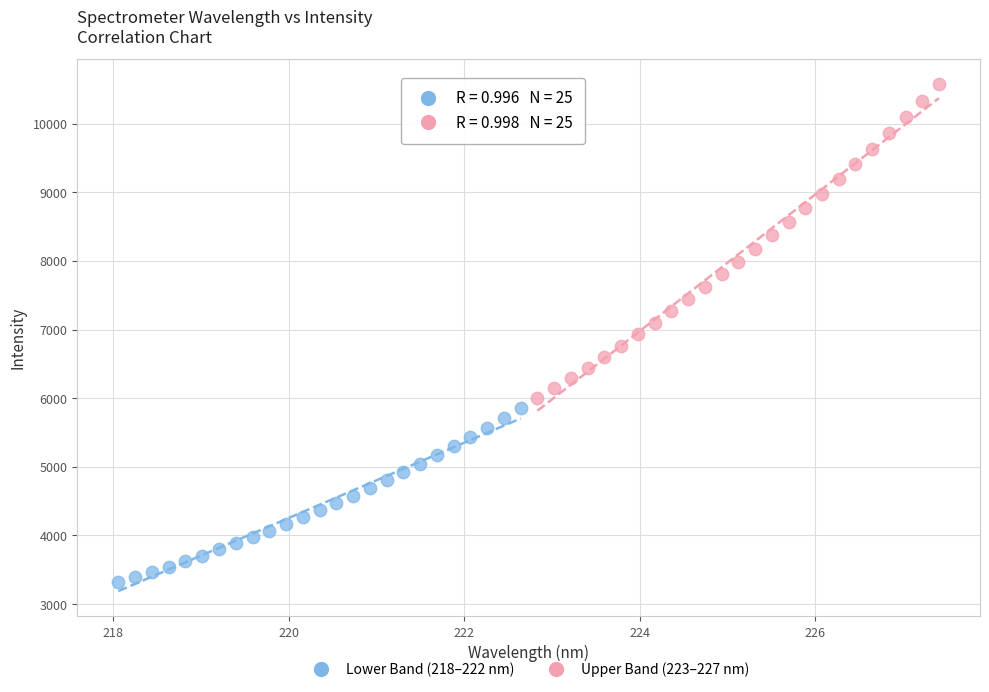

Which series contains the highest Y value?

Upper Band (223–227 nm)